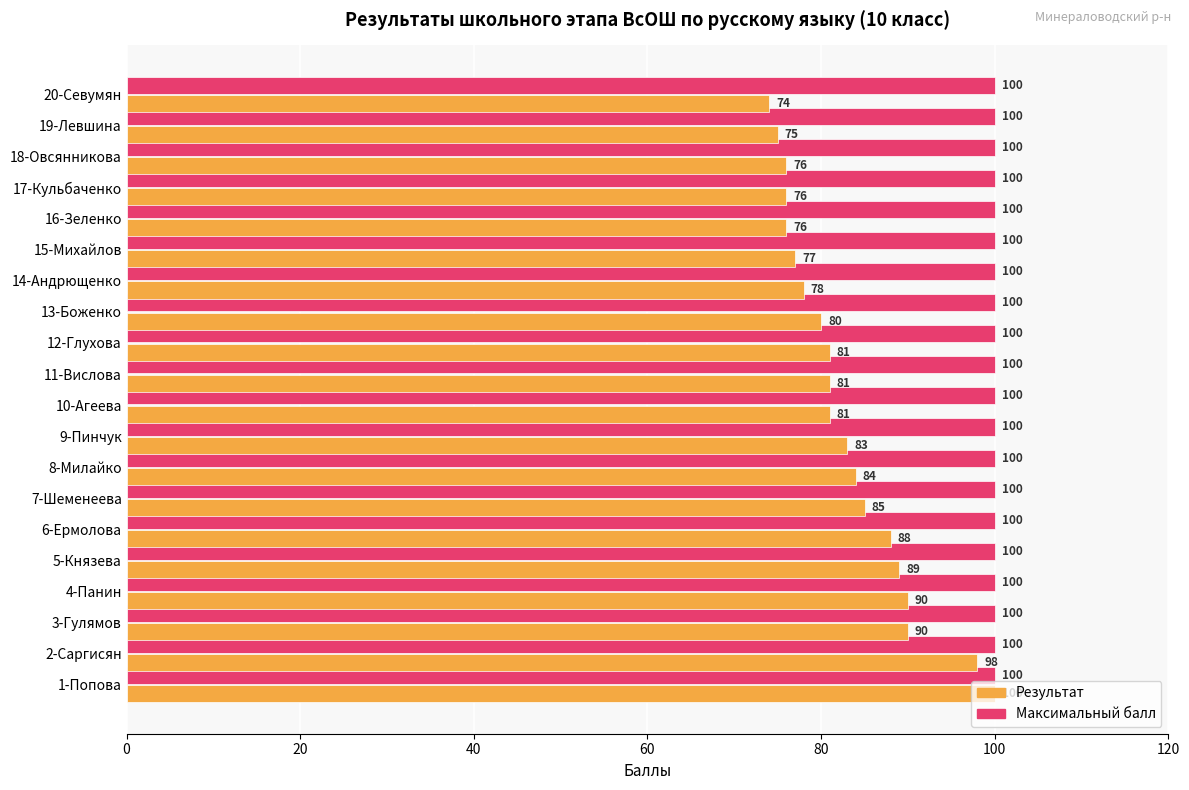

What is the difference between the highest and lowest values at 15-Михайлов?

23